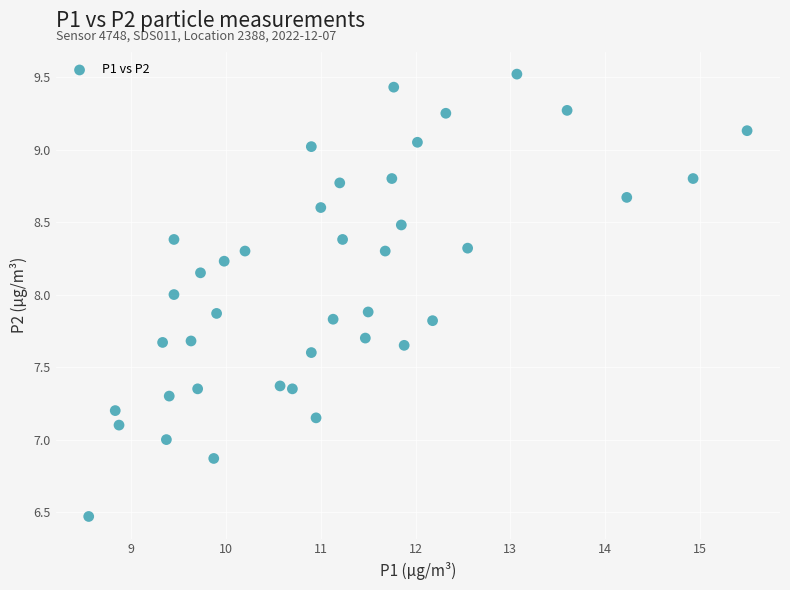

What is the range of X values (max minus min)?

6.9